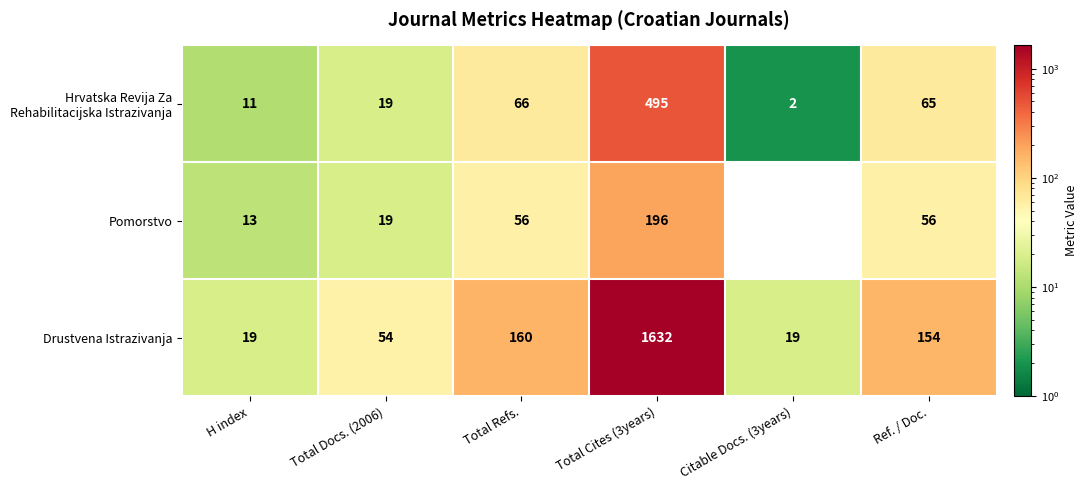

The Drustvena Istrazivanja series shows 18 at Total Docs. (2006). True or false?

False